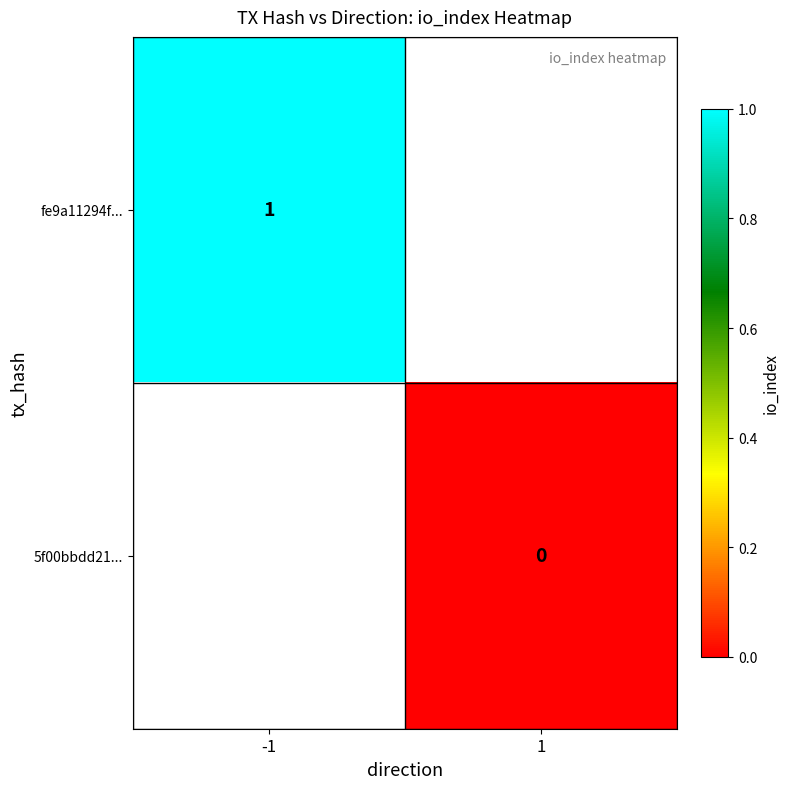

At how many categories does at least one series exceed 0?

1